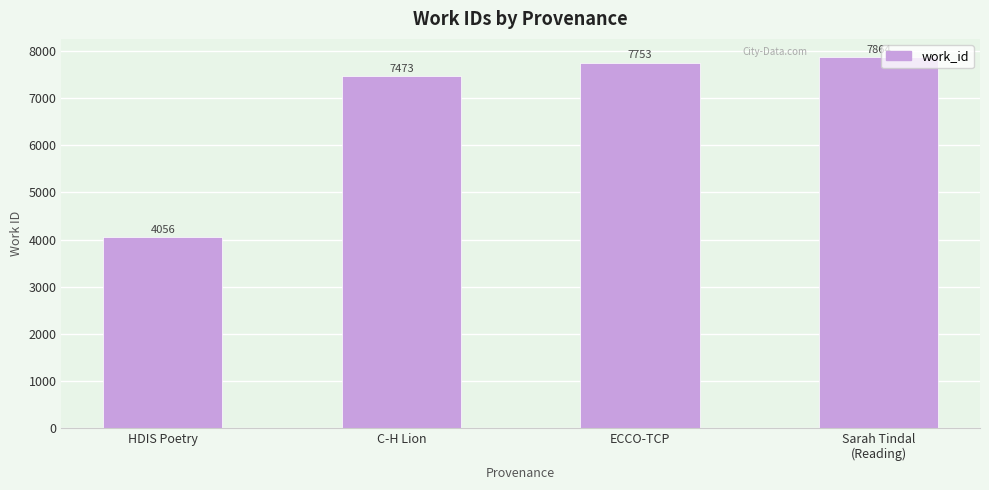

What is the difference between the values at ECCO-TCP and HDIS Poetry?

3697